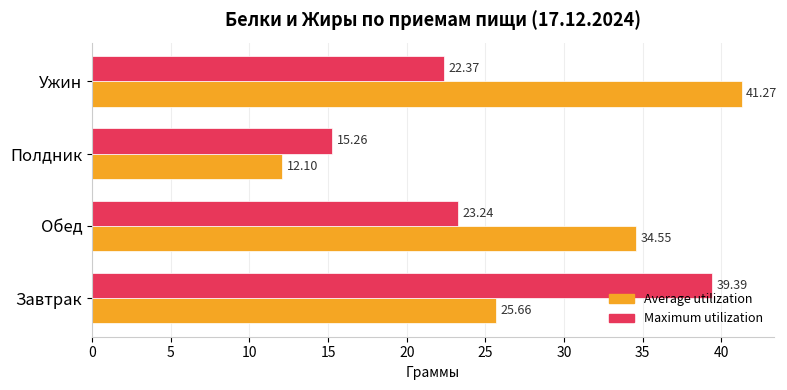

Where is Average utilization nearest to the value 26?

Завтрак